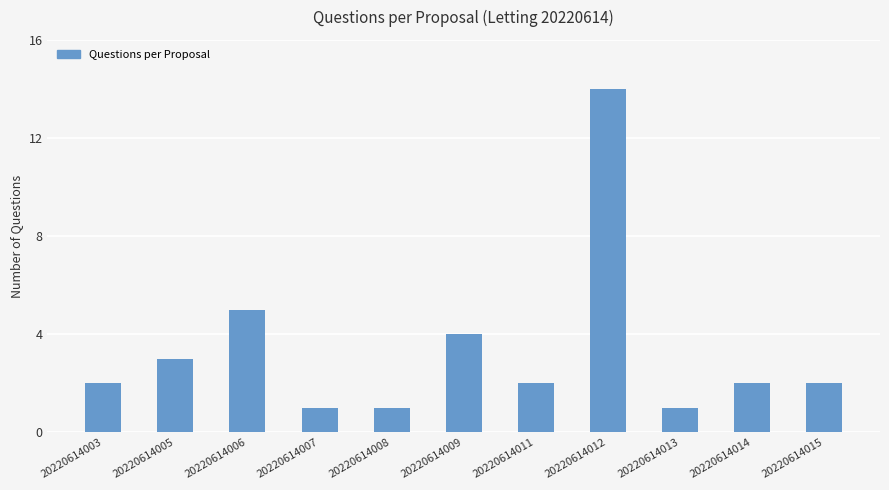

What is the maximum value shown in the chart?

14